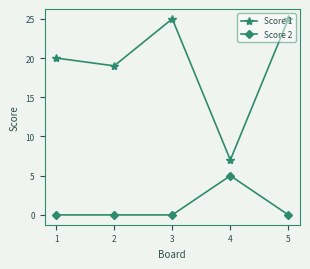

Is the value of Score 1 at 1 greater than the value of Score 2 at 2?

Yes